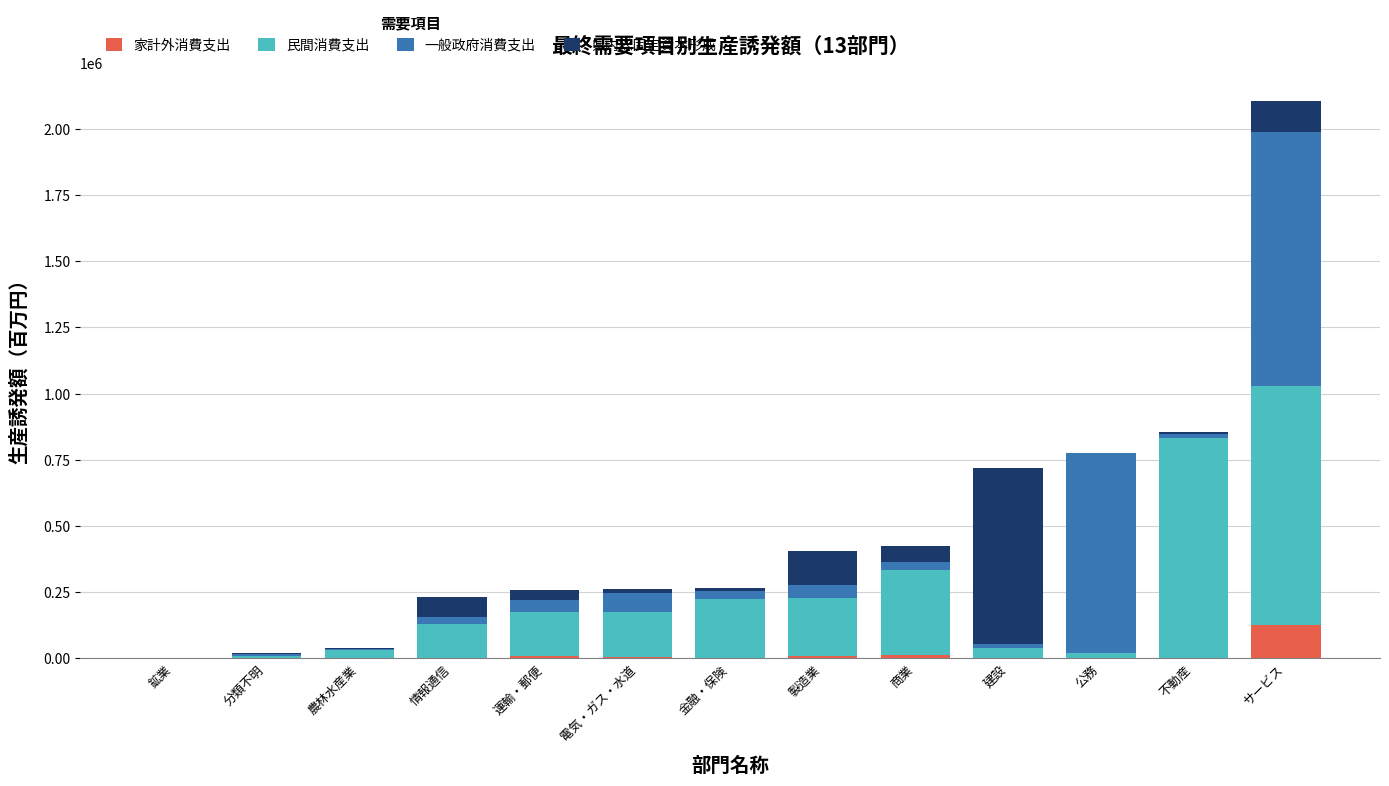

Count the number of data series in this chart.

4